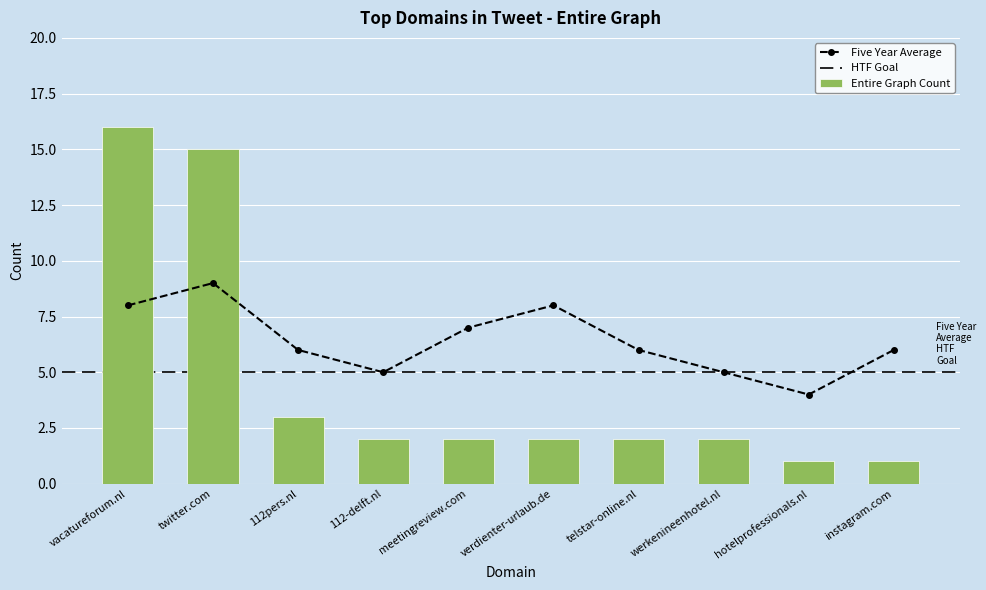

At which category is the sum across all series the highest?

vacatureforum.nl